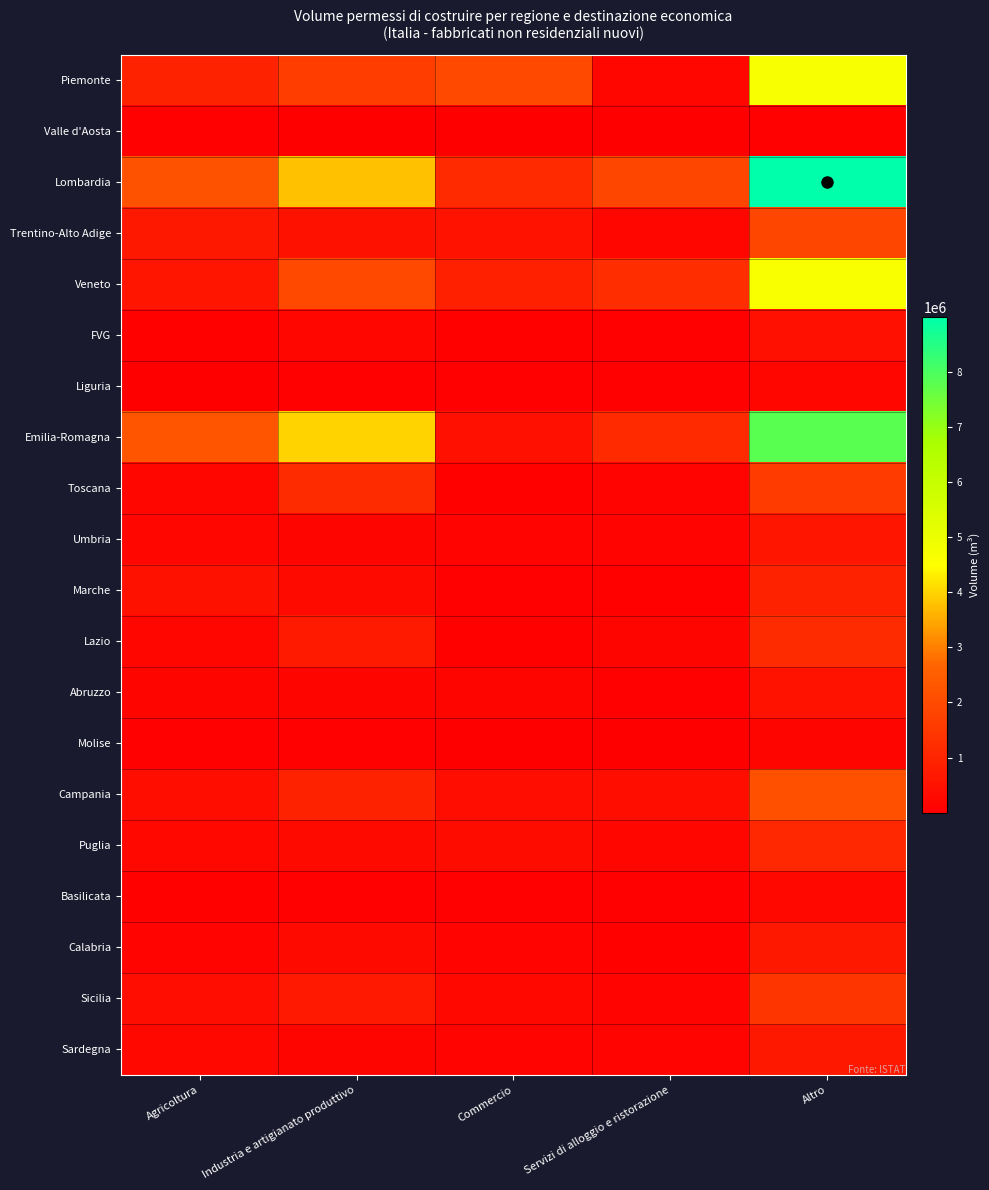

Reading left to right, what are all the values shown in this chart?

Piemonte: Agricoltura=919465	Industria e artigianato produttivo=1644157	Commercio=1925216	Servizi di alloggio e ristorazione=193548	Altro=4682386
Valle d'Aosta: Agricoltura=41759	Industria e artigianato produttivo=9614	Commercio=5415	Servizi di alloggio e ristorazione=4072	Altro=60860
Lombardia: Agricoltura=2202310	Industria e artigianato produttivo=3780497	Commercio=1141647	Servizi di alloggio e ristorazione=1871072	Altro=8995526
Trentino-Alto Adige: Agricoltura=659578	Industria e artigianato produttivo=494688	Commercio=529373	Servizi di alloggio e ristorazione=184438	Altro=1868077
Veneto: Agricoltura=600764	Industria e artigianato produttivo=1944367	Commercio=876529	Servizi di alloggio e ristorazione=1202889	Altro=4624549
FVG: Agricoltura=78787	Industria e artigianato produttivo=198044	Commercio=94737	Servizi di alloggio e ristorazione=72168	Altro=443736
Liguria: Agricoltura=25678	Industria e artigianato produttivo=65597	Commercio=42614	Servizi di alloggio e ristorazione=51329	Altro=185218
Emilia-Romagna: Agricoltura=2222763	Industria e artigianato produttivo=4000558	Commercio=458697	Servizi di alloggio e ristorazione=1139398	Altro=7821416
Toscana: Agricoltura=204532	Industria e artigianato produttivo=1180580	Commercio=98423	Servizi di alloggio e ristorazione=129331	Altro=1612866
Umbria: Agricoltura=193187	Industria e artigianato produttivo=162989	Commercio=116712	Servizi di alloggio e ristorazione=111090	Altro=583978
Marche: Agricoltura=494690	Industria e artigianato produttivo=316548	Commercio=45730	Servizi di alloggio e ristorazione=77365	Altro=934333
Lazio: Agricoltura=189746	Industria e artigianato produttivo=708105	Commercio=90080	Servizi di alloggio e ristorazione=175927	Altro=1163858
Abruzzo: Agricoltura=175133	Industria e artigianato produttivo=151101	Commercio=153325	Servizi di alloggio e ristorazione=40817	Altro=520376
Molise: Agricoltura=64811	Industria e artigianato produttivo=64232	Commercio=27377	Servizi di alloggio e ristorazione=13180	Altro=169600
Campania: Agricoltura=419165	Industria e artigianato produttivo=917285	Commercio=365755	Servizi di alloggio e ristorazione=418309	Altro=2120514
Puglia: Agricoltura=227552	Industria e artigianato produttivo=303935	Commercio=350370	Servizi di alloggio e ristorazione=195079	Altro=1076936
Basilicata: Agricoltura=75844	Industria e artigianato produttivo=60837	Commercio=47688	Servizi di alloggio e ristorazione=43386	Altro=227755
Calabria: Agricoltura=138356	Industria e artigianato produttivo=307004	Commercio=119399	Servizi di alloggio e ristorazione=106432	Altro=671191
Sicilia: Agricoltura=364774	Industria e artigianato produttivo=681254	Commercio=249868	Servizi di alloggio e ristorazione=124643	Altro=1420539
Sardegna: Agricoltura=245219	Industria e artigianato produttivo=176763	Commercio=123258	Servizi di alloggio e ristorazione=111579	Altro=656819